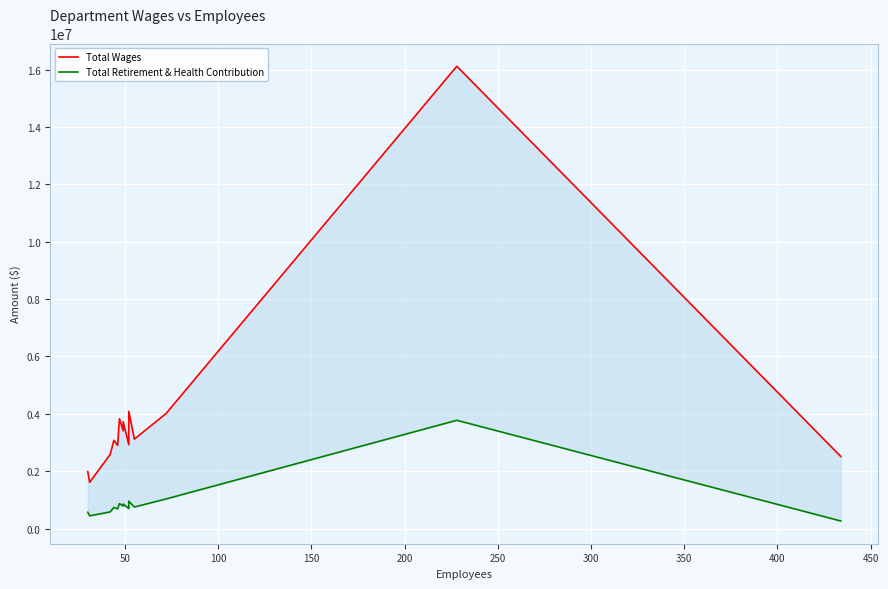

True or false: Total Retirement & Health Contribution has a value of 698247 at 400.

True